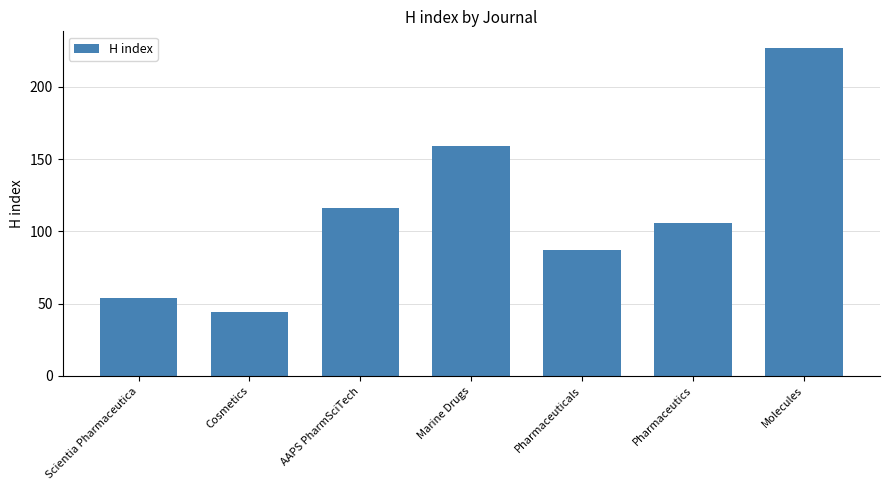

Reading right to left, extract all data points from this chart.

227	106	87	159	116	44	54